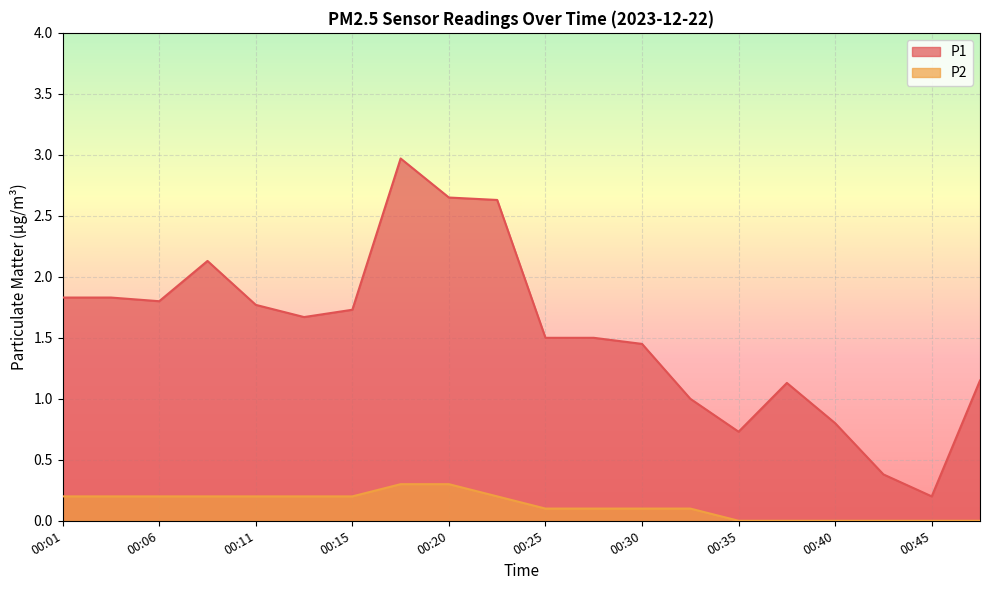

Where does the P1 series first go above 1?

00:01